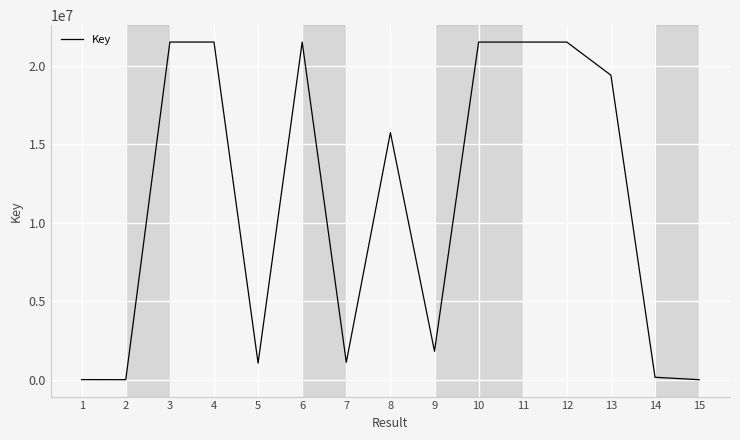

What is the sum of the values at 6 and 3?

43036482